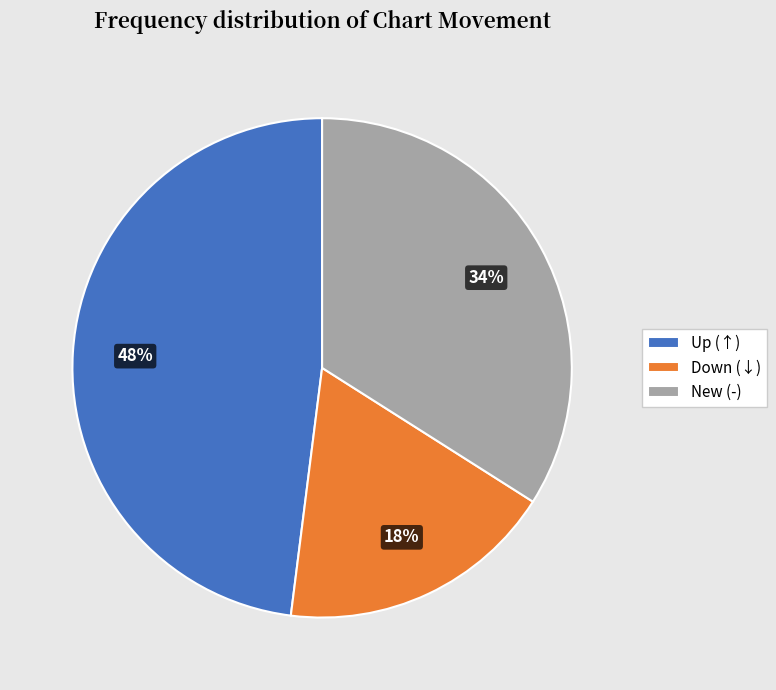

Rank the categories by value from lowest to highest.

Down (↓), New (-), Up (↑)